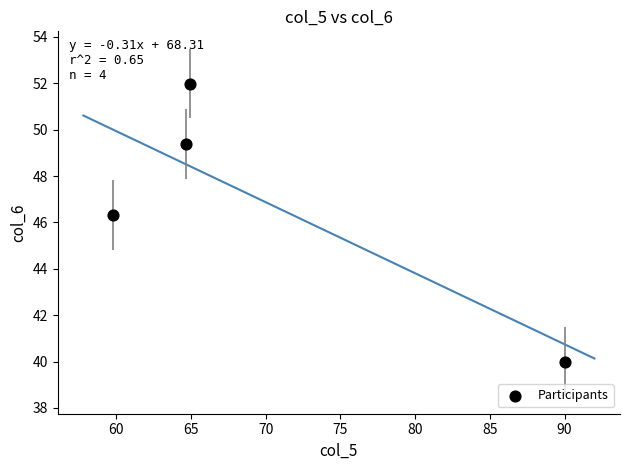

What Y value in the scatter plot is closest to 45?

46.3